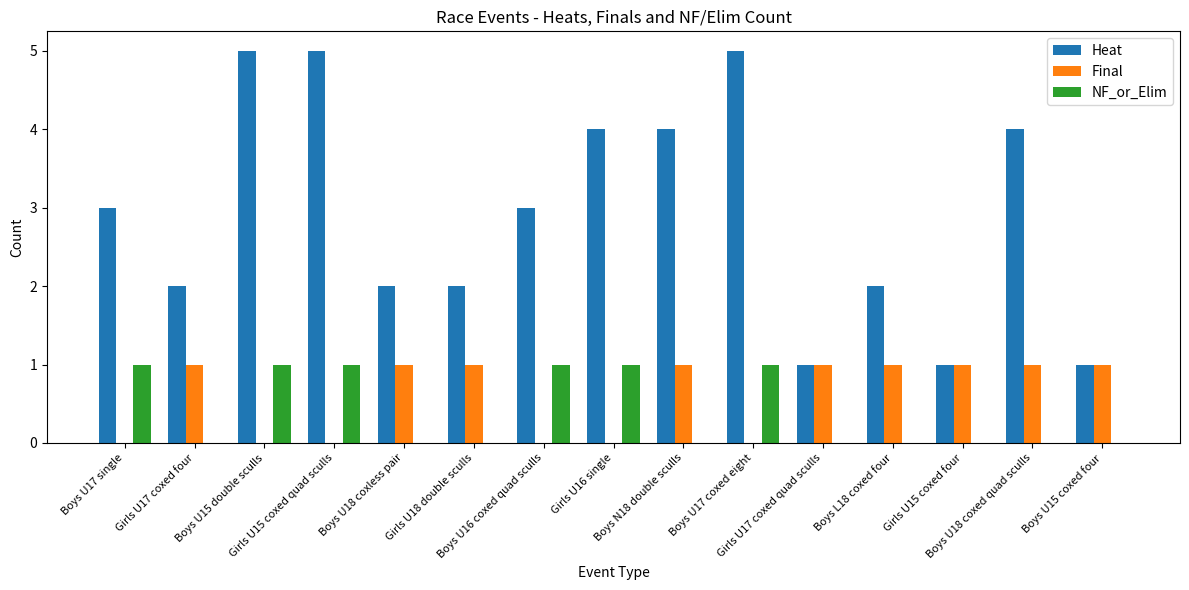

What is the greatest value displayed?

5